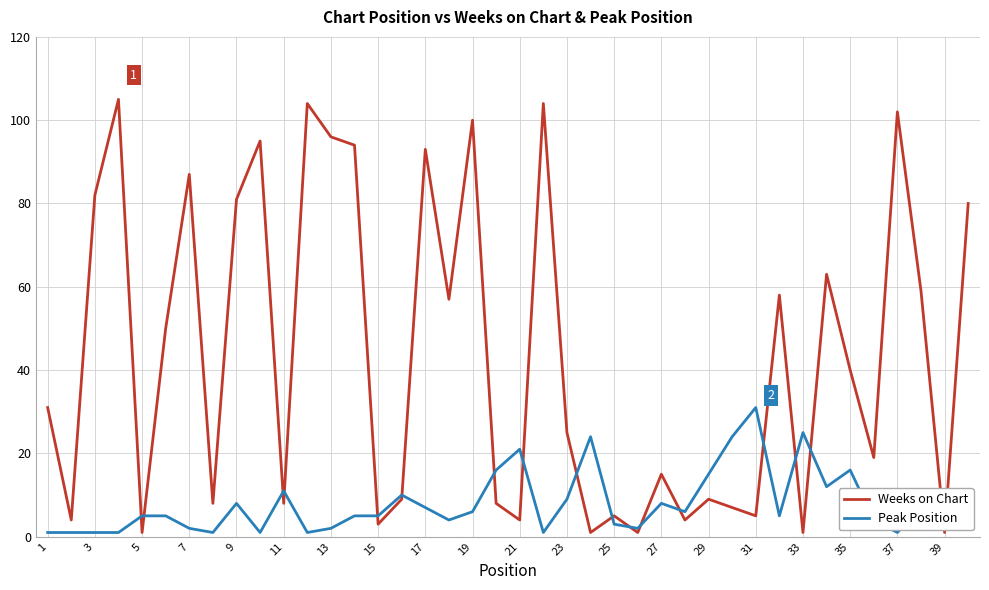

Rank the series by their average value, from highest to lowest.

Weeks on Chart, Peak Position